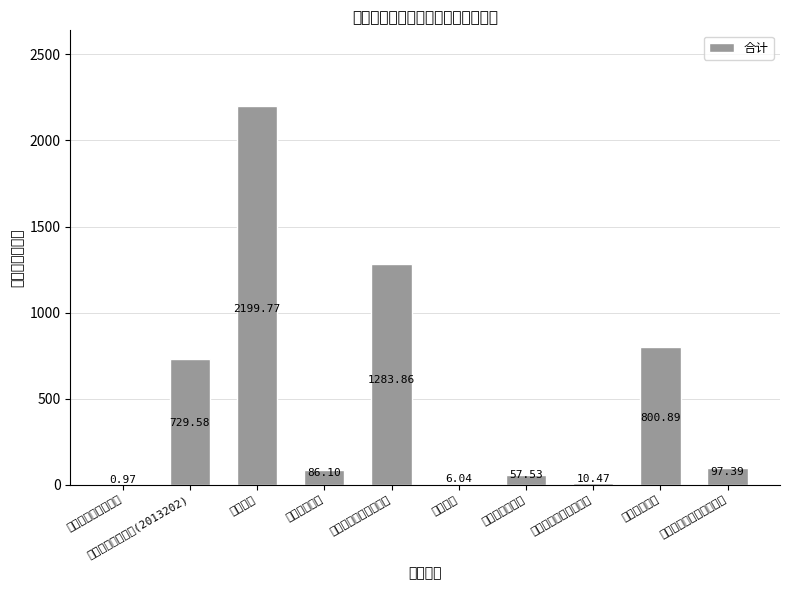

What is the sum of the values at 社会组织管理 and 行政单位离退休?

858.4